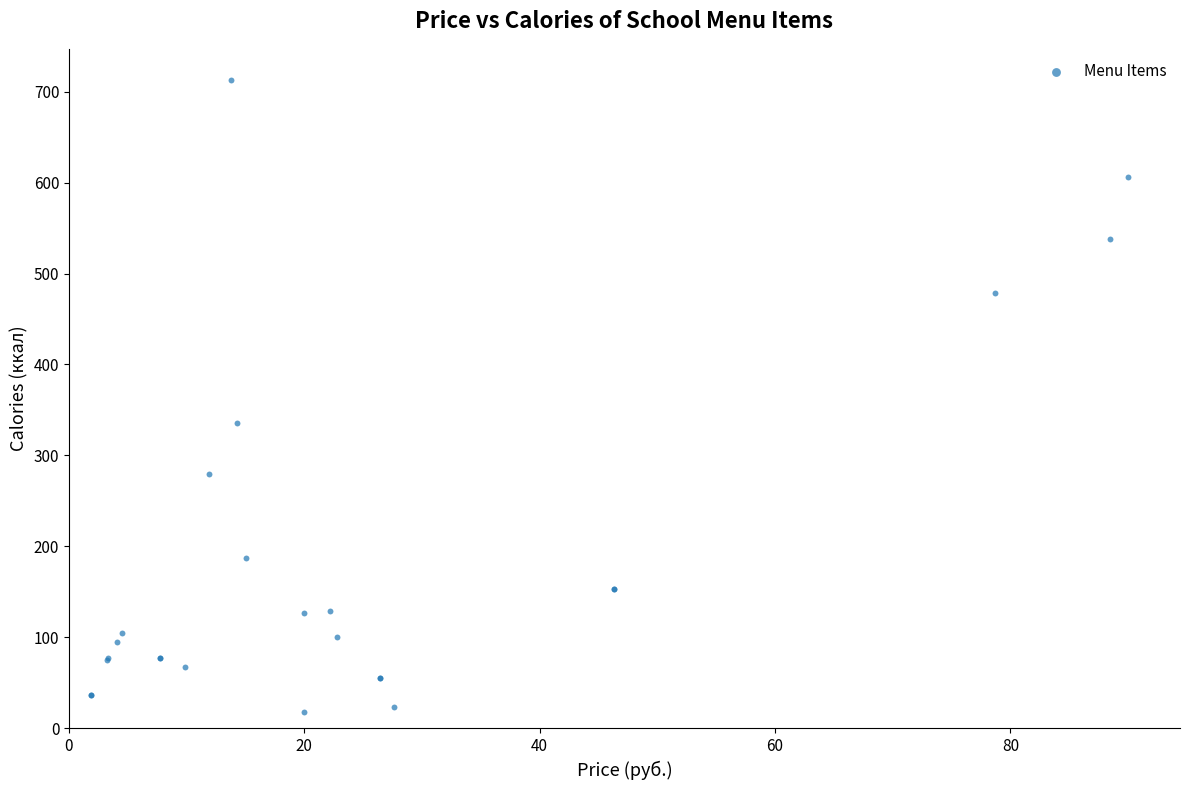

What Y value in the scatter plot is closest to 365?

335.3